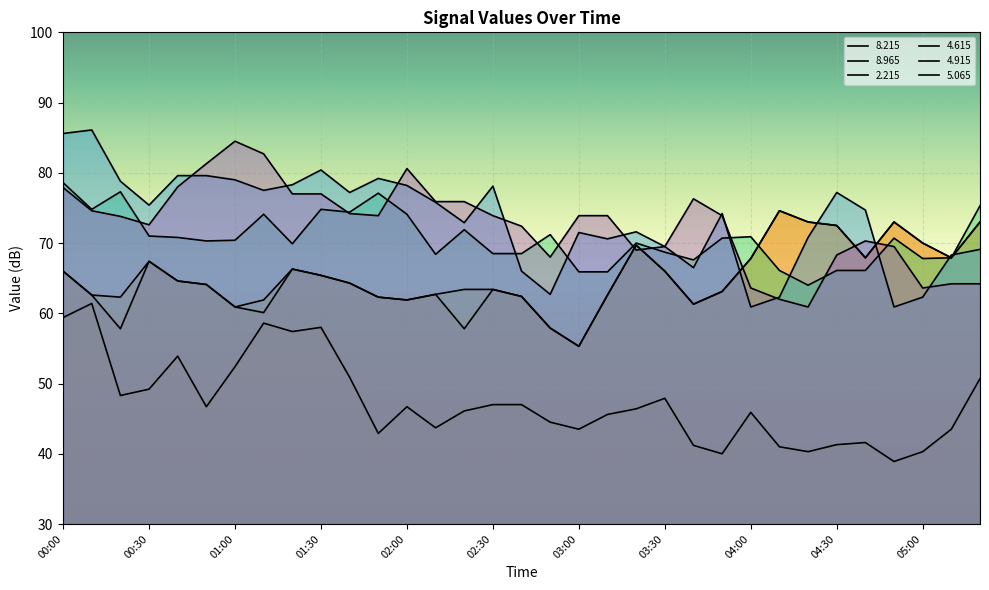

Reading left to right, list all the values displayed in this chart.

  8.215: 00:00=66.0	00:10=62.6	00:20=57.8	00:30=67.4	00:40=64.6	00:50=64.1	01:00=60.9	01:10=60.1	01:20=66.3	01:30=65.4	01:40=64.3	01:50=62.3	02:00=61.9	02:10=62.7	02:20=57.8	02:30=63.4	02:40=62.4	02:50=57.9	03:00=55.3	03:10=62.6	03:20=69.7	03:30=66.0	03:40=61.3	03:50=63.1	04:00=67.8	04:10=74.6	04:20=73.0	04:30=72.5	04:40=67.9	04:50=73.0	05:00=70.0	05:10=67.9	05:20=73.0
  8.965: 00:00=59.4	00:10=61.4	00:20=48.3	00:30=49.2	00:40=53.9	00:50=46.7	01:00=52.4	01:10=58.6	01:20=57.4	01:30=58.0	01:40=50.9	01:50=42.9	02:00=46.7	02:10=43.7	02:20=46.1	02:30=47.0	02:40=47.0	02:50=44.5	03:00=43.5	03:10=45.6	03:20=46.4	03:30=47.9	03:40=41.2	03:50=40.0	04:00=45.9	04:10=41.0	04:20=40.3	04:30=41.3	04:40=41.6	04:50=38.9	05:00=40.3	05:10=43.5	05:20=50.7
  2.215: 00:00=66.0	00:10=62.6	00:20=62.3	00:30=67.4	00:40=64.6	00:50=64.1	01:00=60.9	01:10=61.9	01:20=66.3	01:30=65.4	01:40=64.3	01:50=62.3	02:00=61.9	02:10=62.7	02:20=63.4	02:30=63.4	02:40=62.4	02:50=57.9	03:00=55.3	03:10=62.6	03:20=69.7	03:30=66.0	03:40=61.3	03:50=63.1	04:00=67.8	04:10=74.6	04:20=73.0	04:30=72.5	04:40=67.9	04:50=73.0	05:00=70.0	05:10=67.9	05:20=73.0
  4.615: 00:00=78.6	00:10=74.8	00:20=77.3	00:30=71.0	00:40=70.8	00:50=70.3	01:00=70.4	01:10=74.1	01:20=69.9	01:30=74.8	01:40=74.4	01:50=77.1	02:00=74.1	02:10=68.4	02:20=71.9	02:30=68.5	02:40=68.5	02:50=71.2	03:00=65.9	03:10=65.9	03:20=70.0	03:30=68.7	03:40=67.6	03:50=70.7	04:00=70.9	04:10=66.1	04:20=64.0	04:30=66.1	04:40=66.1	04:50=70.7	05:00=67.8	05:10=67.9	05:20=75.3
  4.915: 00:00=85.6	00:10=86.1	00:20=78.8	00:30=75.4	00:40=79.6	00:50=79.6	01:00=79.0	01:10=77.5	01:20=78.3	01:30=80.4	01:40=77.2	01:50=79.2	02:00=78.2	02:10=75.8	02:20=72.9	02:30=78.1	02:40=66.0	02:50=62.7	03:00=71.5	03:10=70.6	03:20=71.6	03:30=69.5	03:40=66.5	03:50=74.2	04:00=60.9	04:10=62.3	04:20=70.8	04:30=77.2	04:40=74.7	04:50=60.9	05:00=62.3	05:10=68.3	05:20=69.1
  5.065: 00:00=77.9	00:10=74.6	00:20=73.8	00:30=72.6	00:40=78.0	00:50=81.3	01:00=84.5	01:10=82.7	01:20=77.0	01:30=77.0	01:40=74.2	01:50=73.9	02:00=80.6	02:10=75.9	02:20=75.9	02:30=73.9	02:40=72.4	02:50=68.0	03:00=73.9	03:10=73.9	03:20=69.0	03:30=69.5	03:40=76.3	03:50=73.9	04:00=63.6	04:10=62.0	04:20=60.9	04:30=68.3	04:40=70.3	04:50=69.5	05:00=63.6	05:10=64.2	05:20=64.2